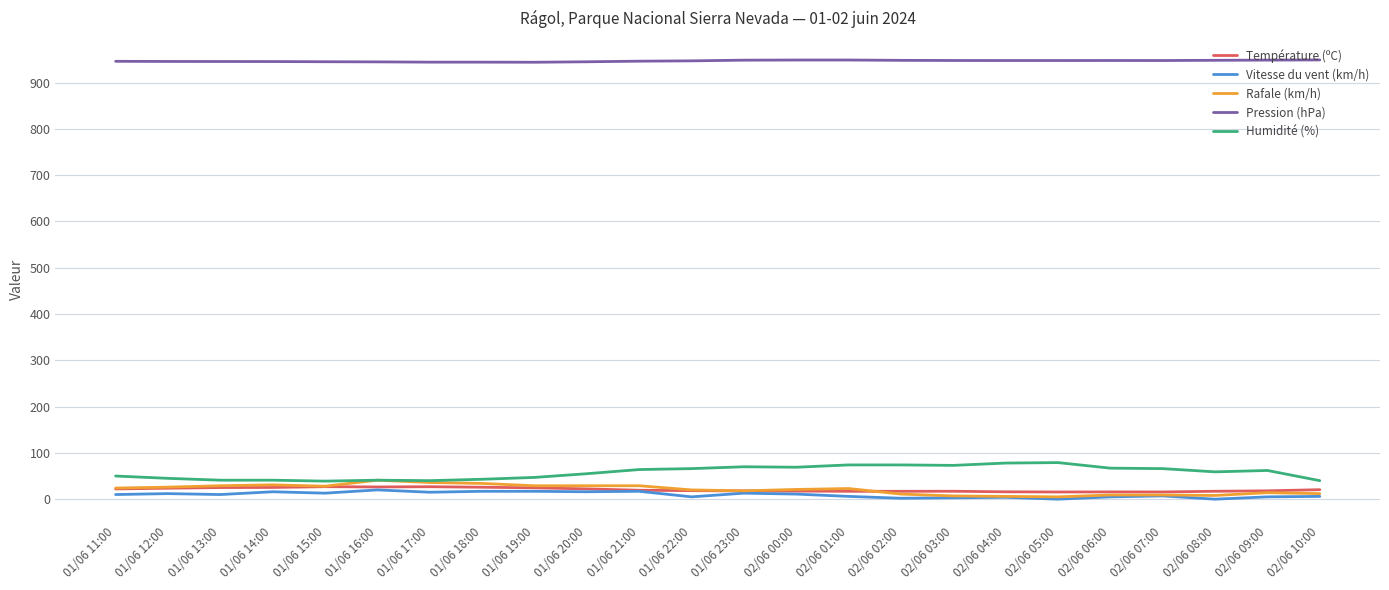

What are all the series names shown in the legend?

Température (ºC), Vitesse du vent (km/h), Rafale (km/h), Pression (hPa), Humidité (%)